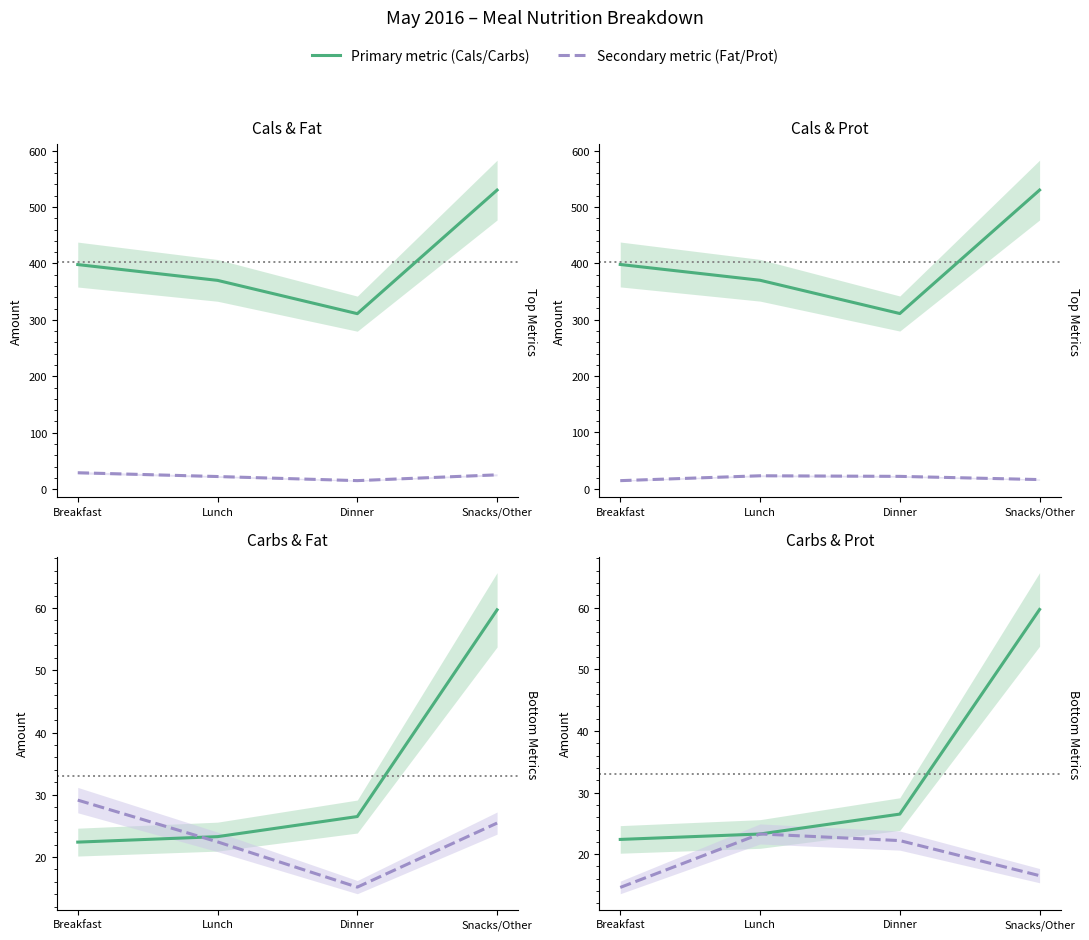

Which category has the highest value in the Carbs (g) series?

Snacks/Other